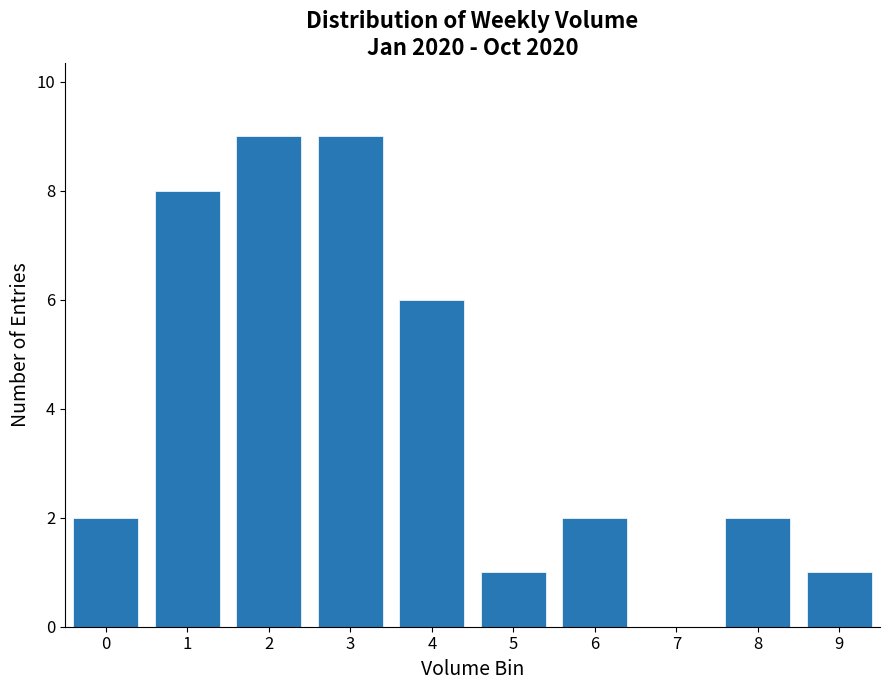

Reading left to right, extract all data points from this chart.

0=2	1=8	2=9	3=9	4=6	5=1	6=2	7=0	8=2	9=1